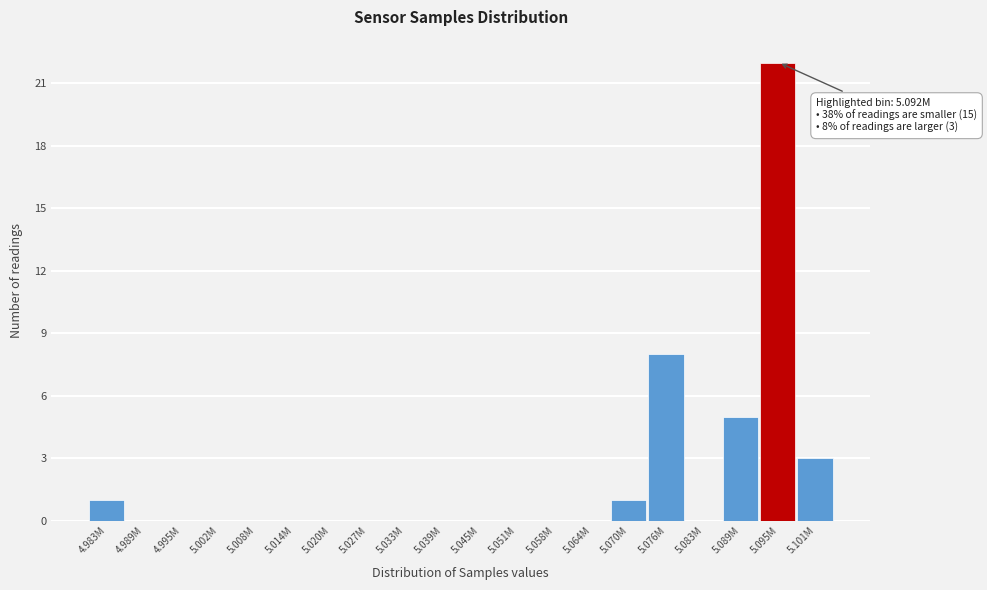

Reading right to left, what are all the values shown in this chart?

5.101M=3	5.095M=22	5.089M=5	5.083M=0	5.076M=8	5.070M=1	5.064M=0	5.058M=0	5.051M=0	5.045M=0	5.039M=0	5.033M=0	5.027M=0	5.020M=0	5.014M=0	5.008M=0	5.002M=0	4.995M=0	4.989M=0	4.983M=1